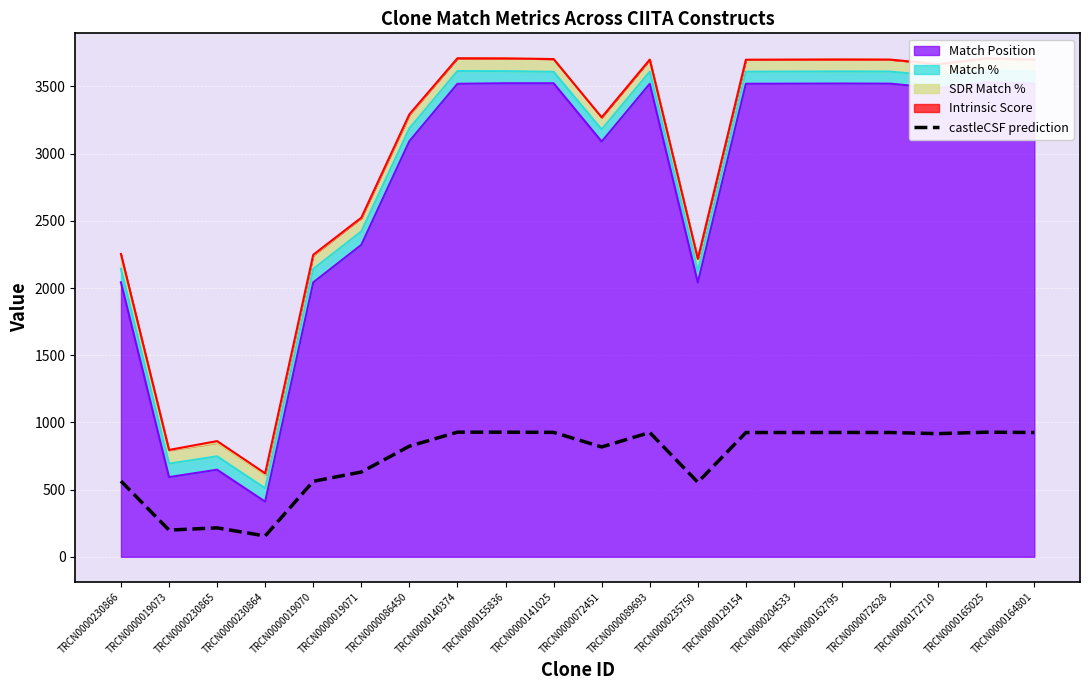

True or false: there are more than 1 points higher than both neighbors.

True